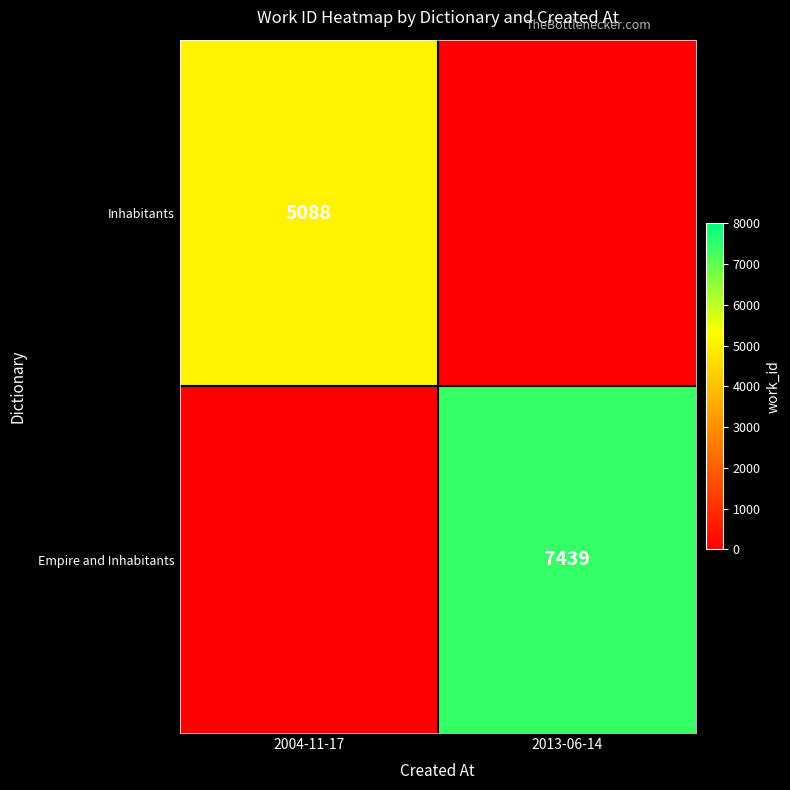

Count the number of categories in the chart.

2